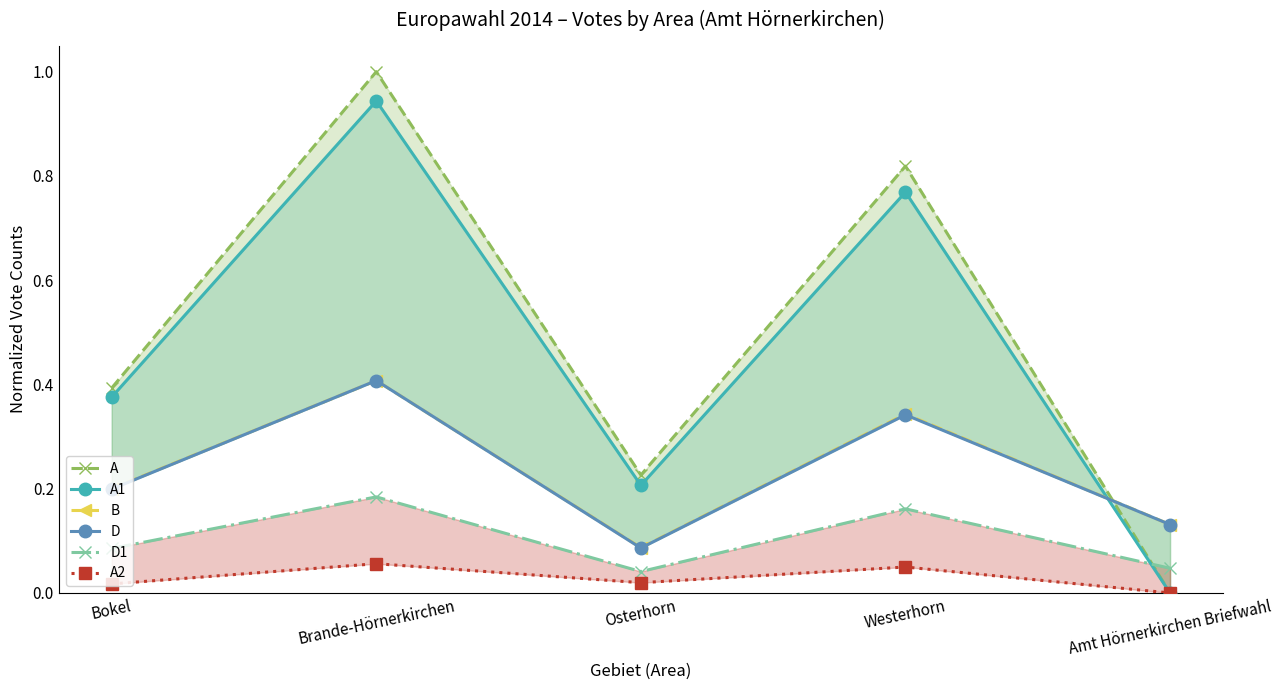

What are all the series names shown in the legend?

A, A1, B, D, D1, A2